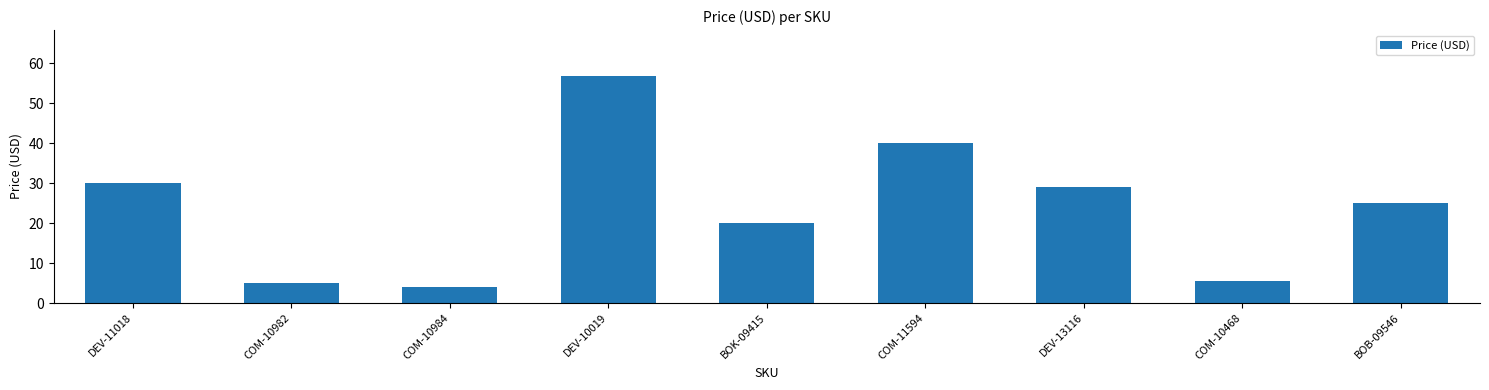

What is the smallest value displayed?

4.0